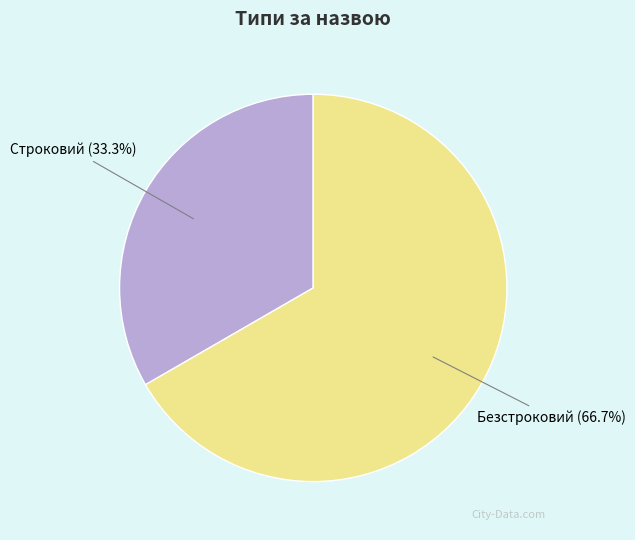

What percentage is the Строковий slice, to the nearest percent?

33%